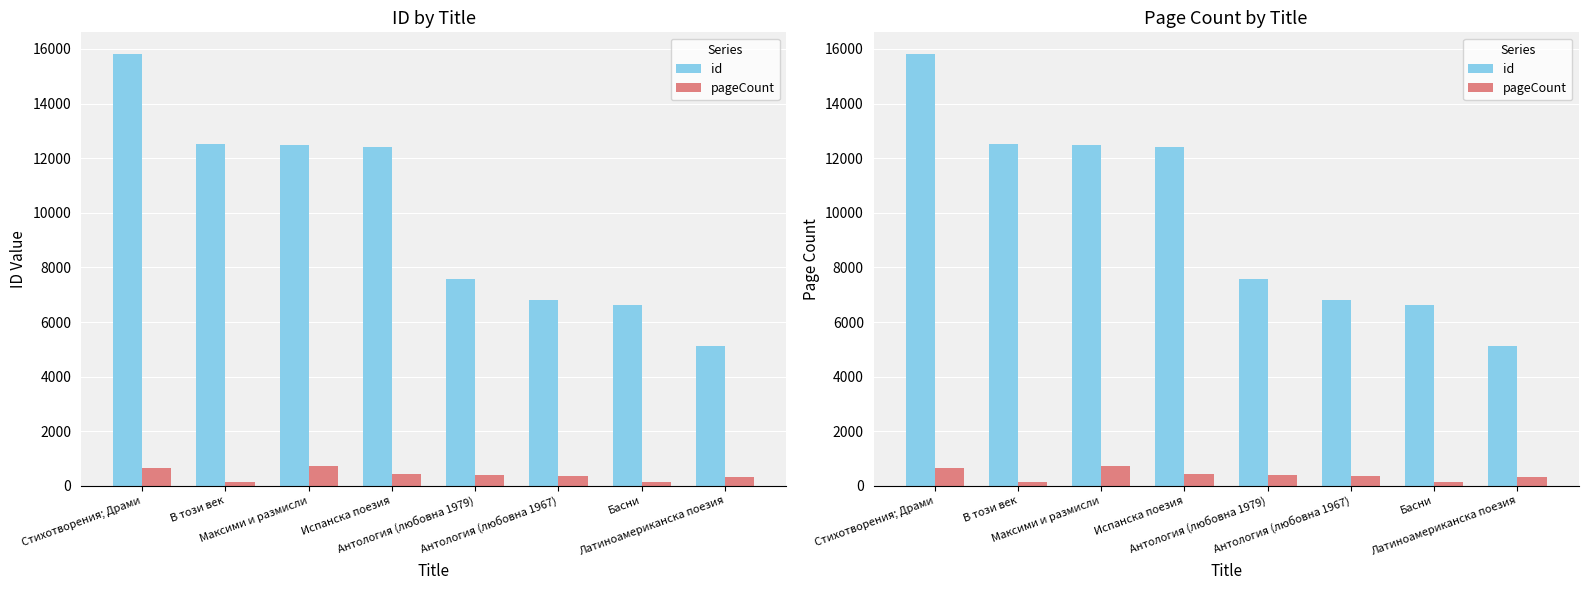

Reading left to right, extract all data points from this chart.

id: 15819	12527	12497	12408	7566	6821	6613	5115
pageCount: 656	128	744	416	400	368	128	320